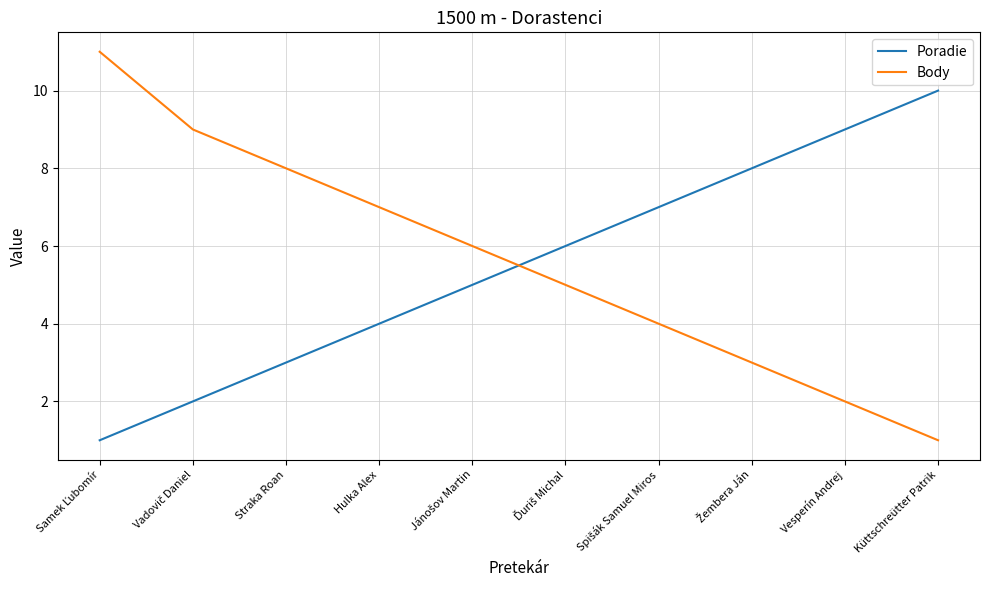

What is the smallest value displayed?

1